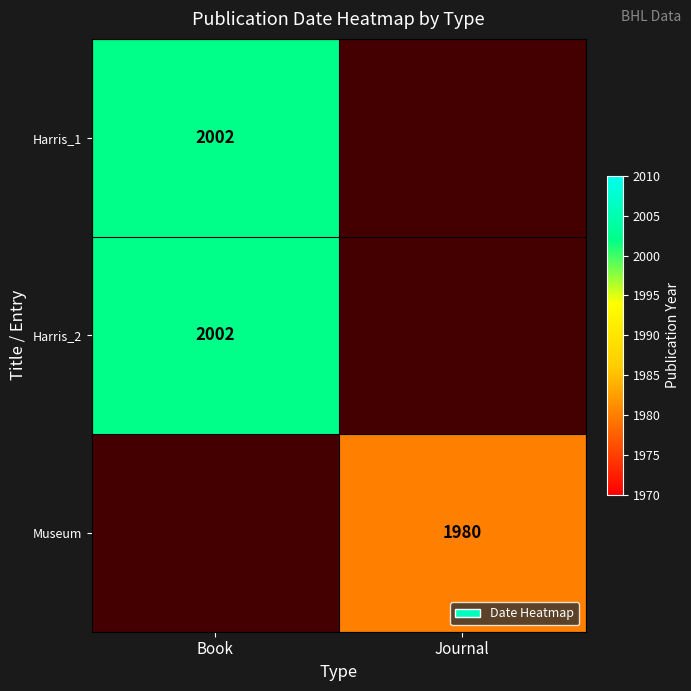

True or false: Harris_1 has a value of 2002 at Book.

True